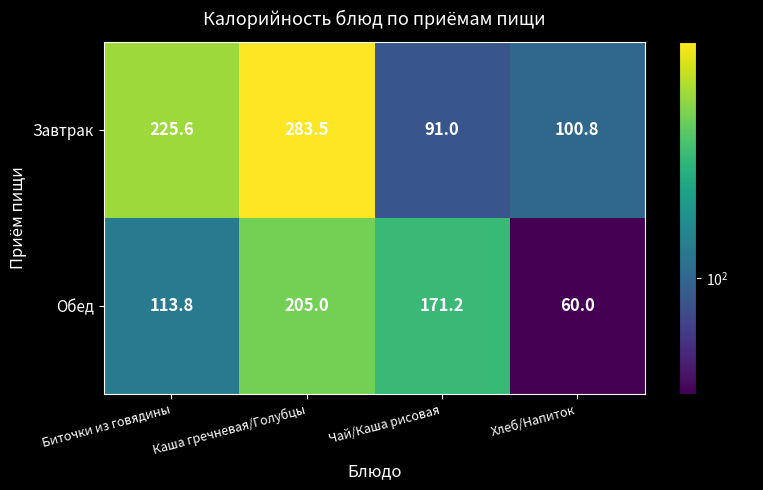

At which label is Завтрак closest to 187?

Биточки из говядины